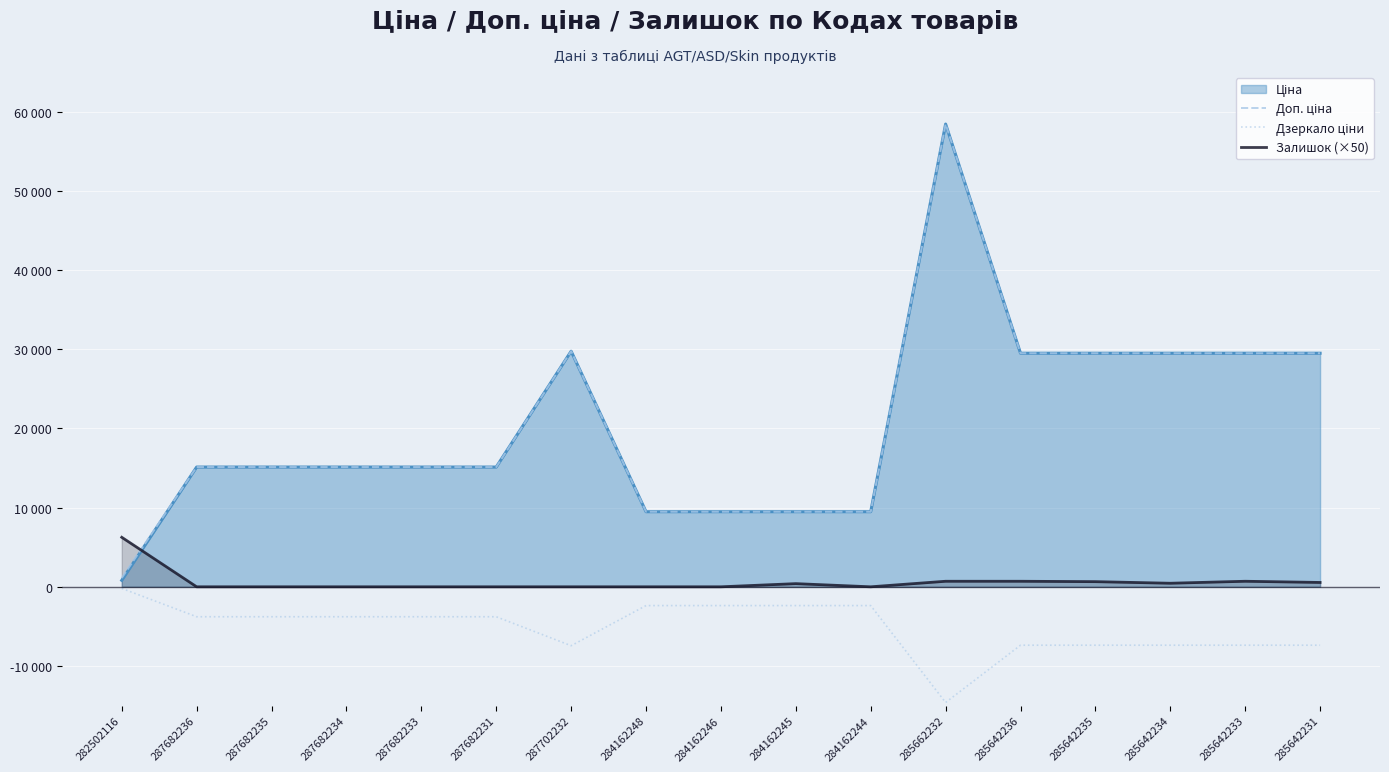

Reading left to right, what are all the values shown in this chart?

Доп. ціна: 282502116=1109.2	287682236=15120.0	287682235=15120.0	287682234=15120.0	287682233=15120.0	287682231=15120.0	287702232=29747.2	284162248=9480.1	284162246=9480.1	284162245=9480.1	284162244=9480.1	285662232=58426.5	285642236=29491.5	285642235=29491.5	285642234=29491.5	285642233=29491.5	285642231=29491.5
Дзеркало ціни: 282502116=-204.6	287682236=-3780.0	287682235=-3780.0	287682234=-3780.0	287682233=-3780.0	287682231=-3780.0	287702232=-7436.8	284162248=-2370.0	284162246=-2370.0	284162245=-2370.0	284162244=-2370.0	285662232=-14606.6	285642236=-7372.9	285642235=-7372.9	285642234=-7372.9	285642233=-7372.9	285642231=-7372.9
Залишок (×50): 282502116=6250.0	287682236=0.0	287682235=0.0	287682234=0.0	287682233=0.0	287682231=0.0	287702232=0.0	284162248=0.0	284162246=0.0	284162245=400.0	284162244=0.0	285662232=700.0	285642236=700.0	285642235=650.0	285642234=450.0	285642233=700.0	285642231=550.0